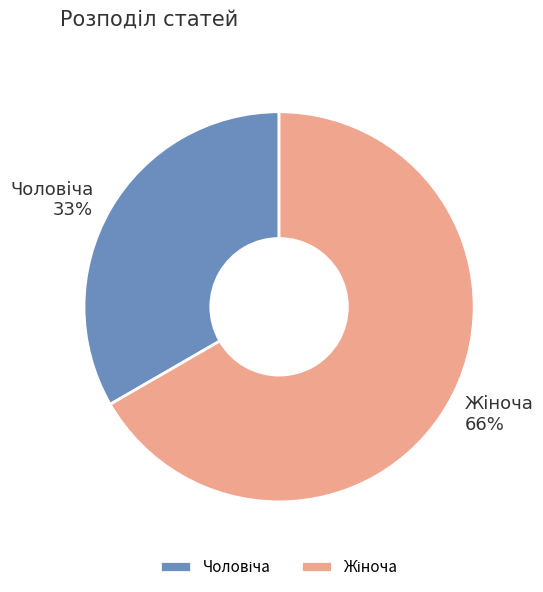

Which category accounts for the majority?

Жіноча